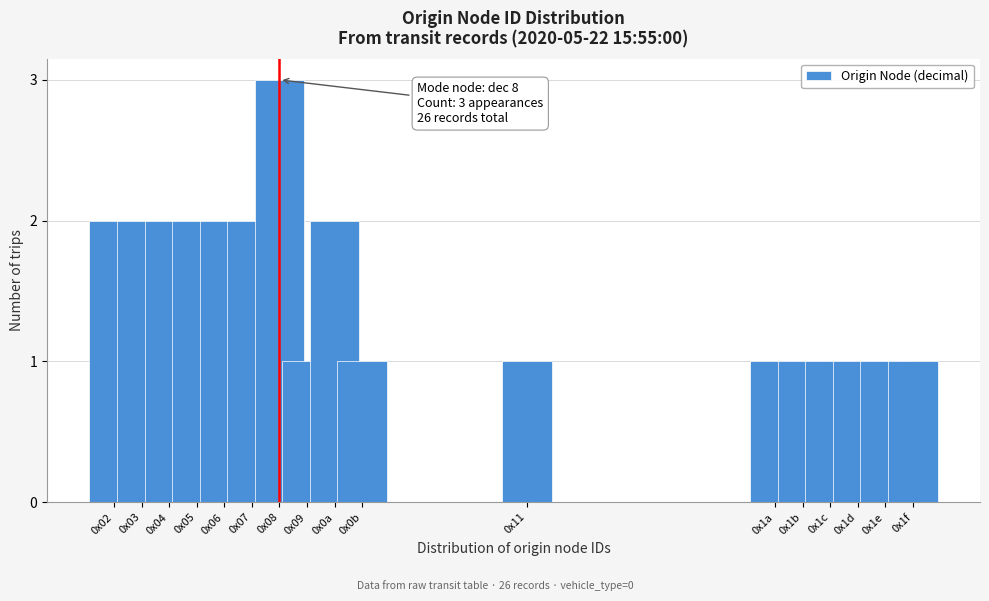

Reading right to left, extract all data points from this chart.

1	1	1	1	1	1	1	1	2	1	3	2	2	2	2	2	2